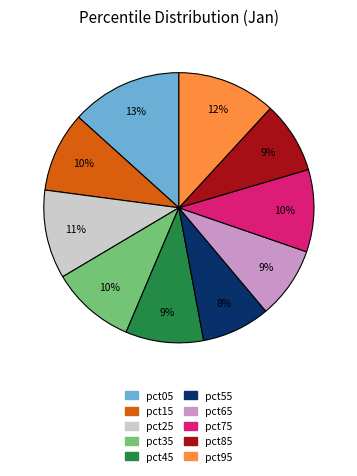

What is the largest slice in the pie chart?

pct05